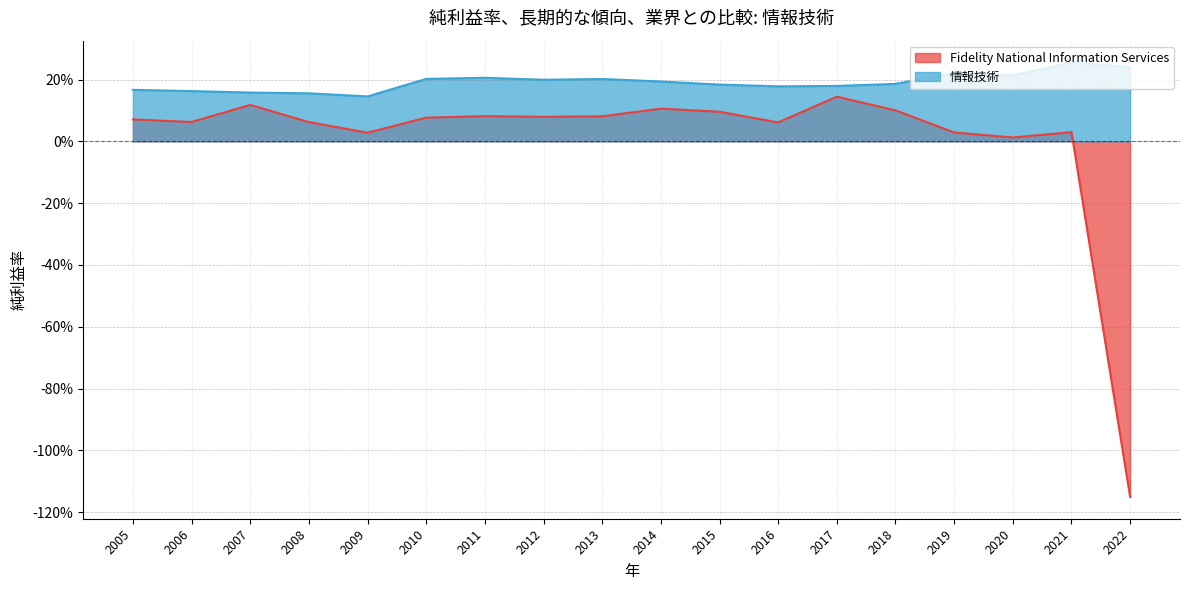

What is the sum of the Fidelity National Information Services values at 2022 and 2009?

-1.1